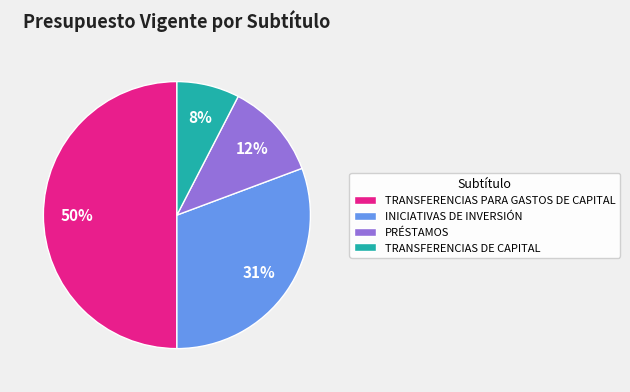

Approximately how many times larger is the value at PRÉSTAMOS compared to TRANSFERENCIAS DE CAPITAL?

1.5